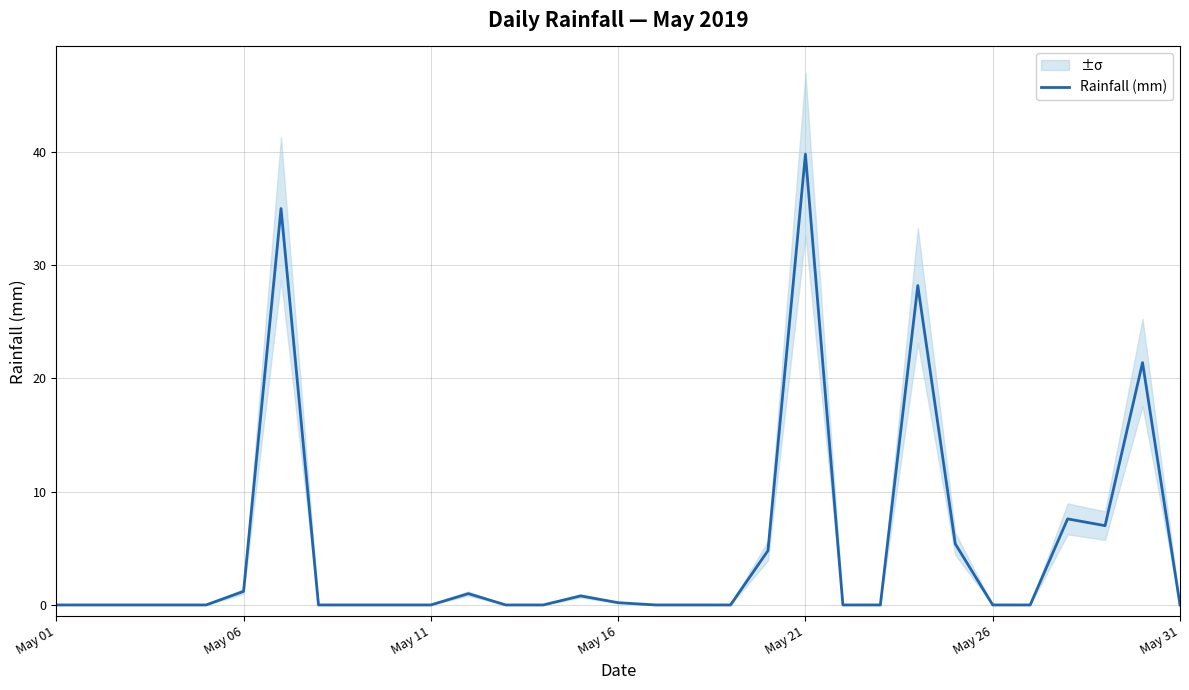

How many data points are above 0?

12